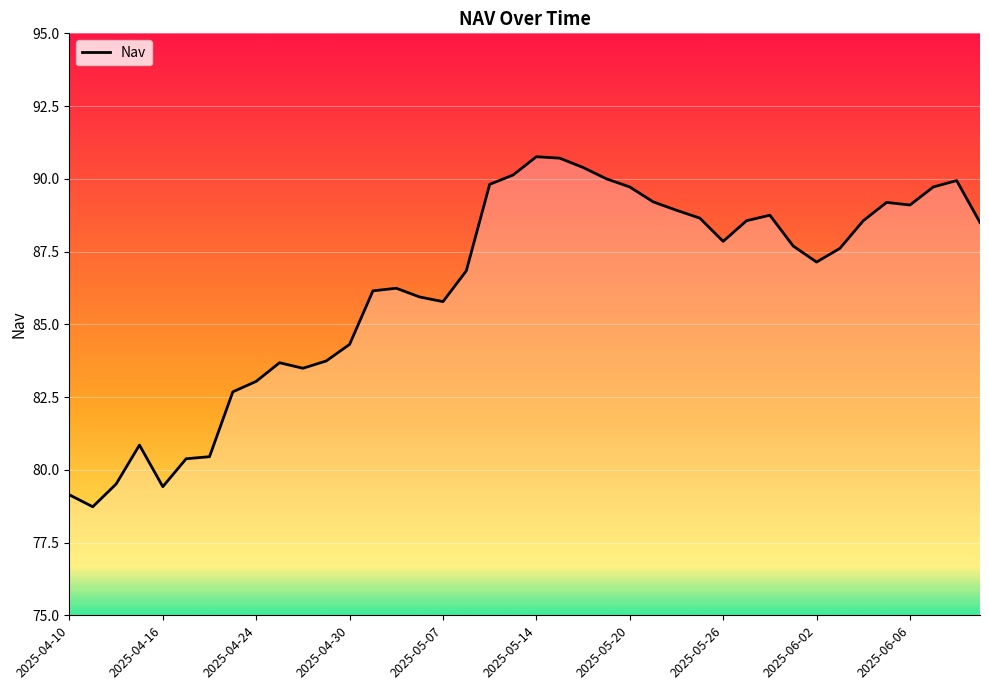

What is the minimum value shown in the chart?

78.7